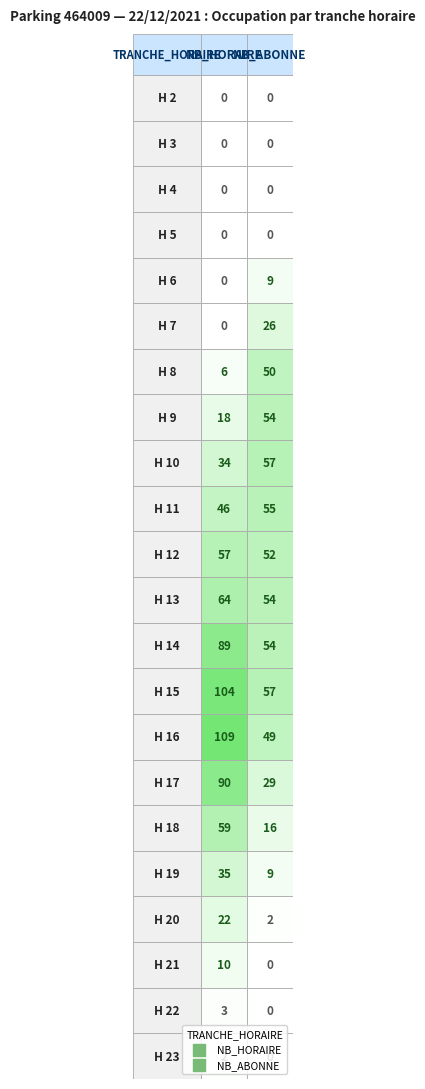

Reading right to left, what are all the values shown in this chart?

NB_HORAIRE: 23=2	22=3	21=10	20=22	19=35	18=59	17=90	16=109	15=104	14=89	13=64	12=57	11=46	10=34	9=18	8=6	7=0	6=0	5=0	4=0	3=0	2=0
NB_ABONNE: 23=0	22=0	21=0	20=2	19=9	18=16	17=29	16=49	15=57	14=54	13=54	12=52	11=55	10=57	9=54	8=50	7=26	6=9	5=0	4=0	3=0	2=0